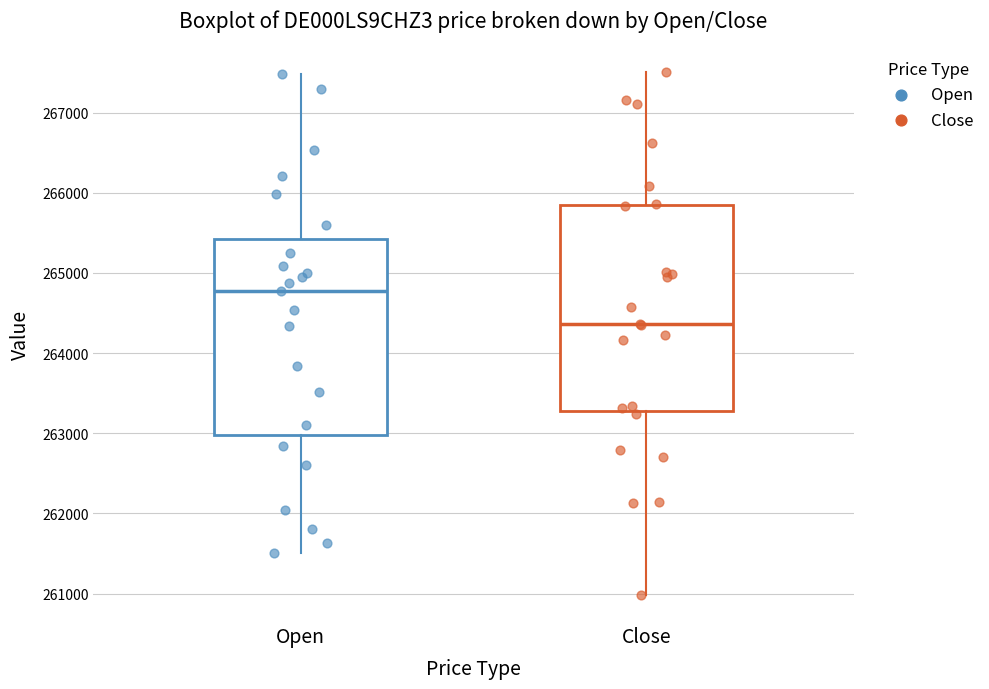

Where is the upper edge of the box for Open on the y-axis? The values are not printed on the chart, so give them approximately, as read against the axis.

265400